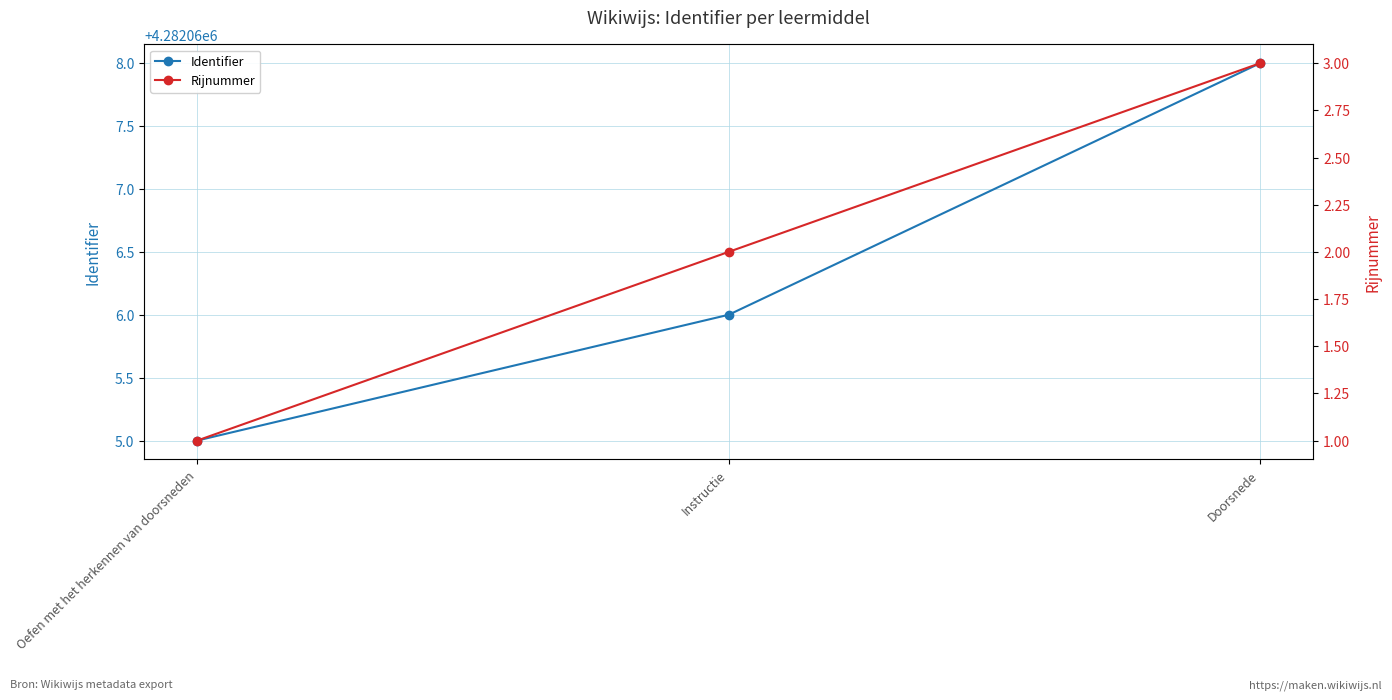

Count the Rijnummer values in the range 1 to 3.

3